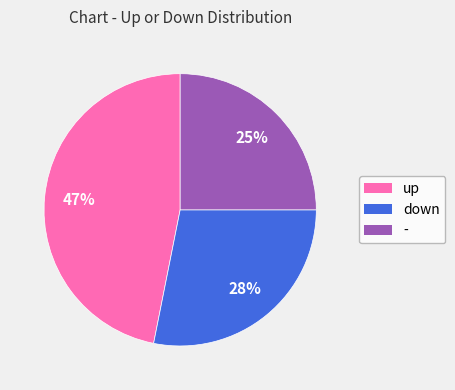

Which has a higher value, - or down?

down